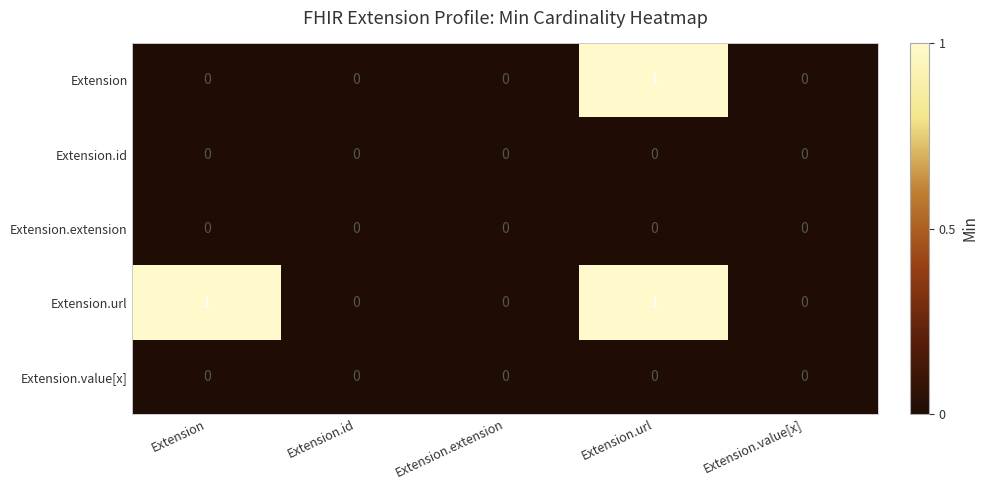

Between Extension and Extension.extension, which series saw the biggest shift?

Extension.url